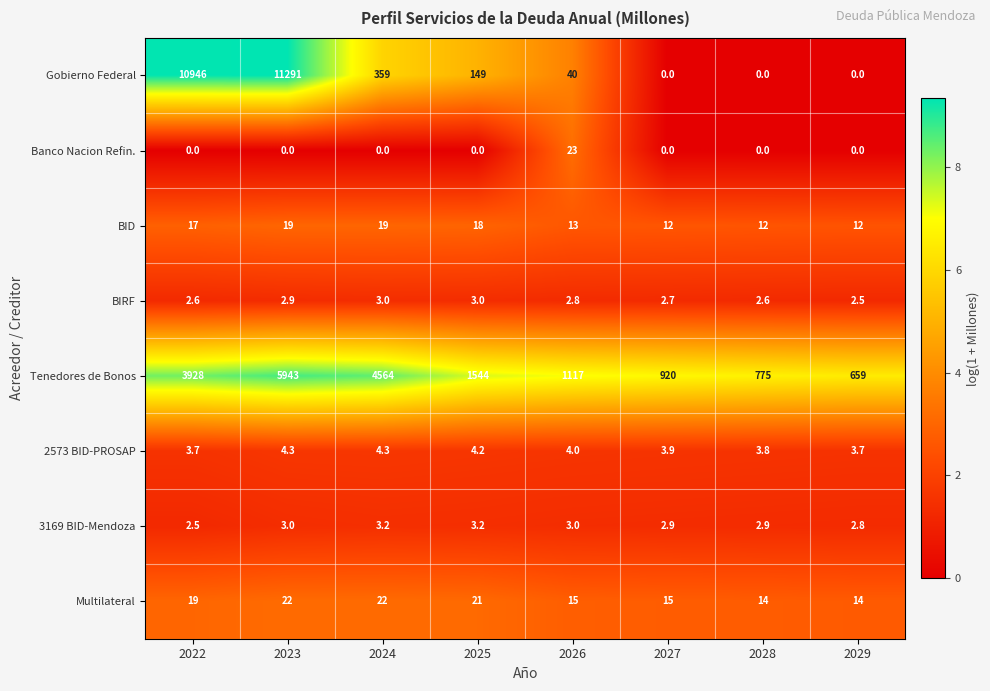

Rank the series at 2025 from lowest to highest value.

Banco Nacion Refin., BIRF, 3169 BID-Mendoza, 2573 BID-PROSAP, BID, Multilateral, Gobierno Federal, Tenedores de Bonos